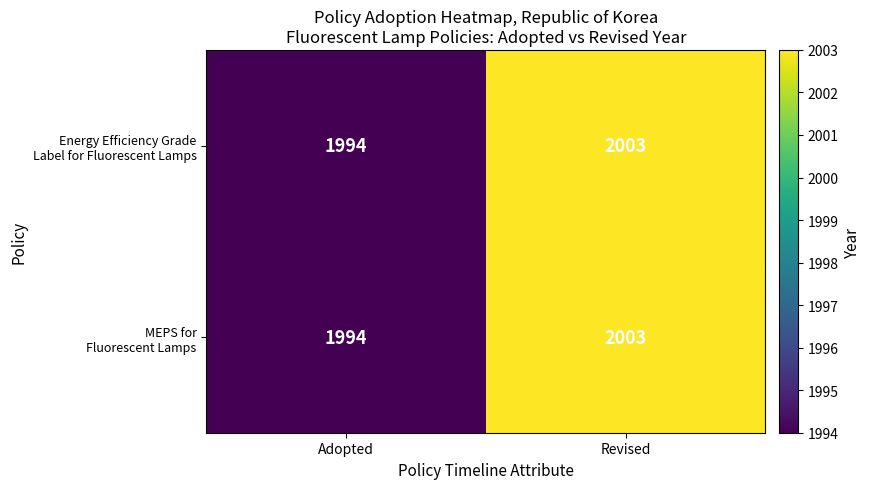

What is the greatest value displayed?

2003